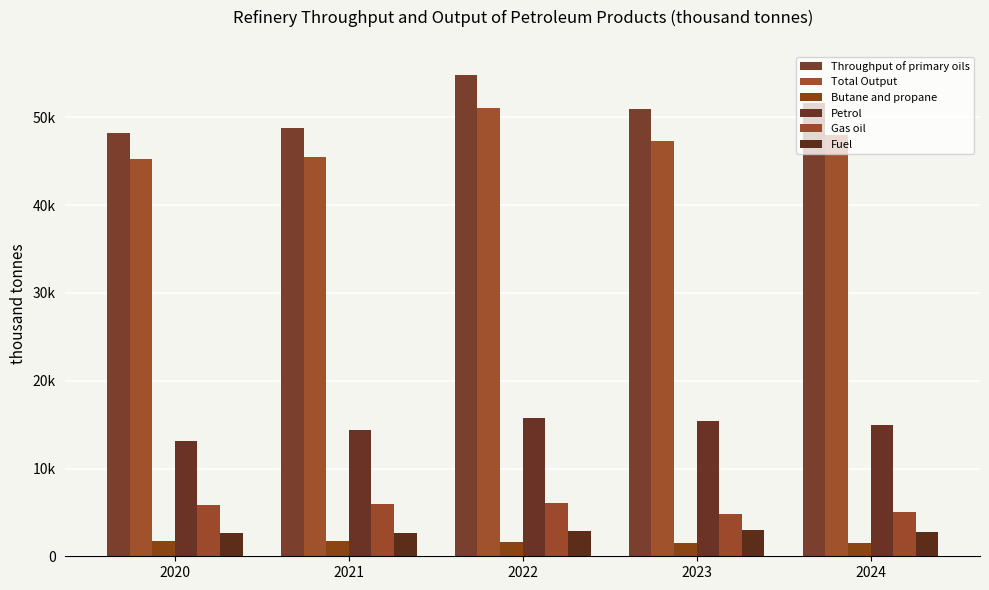

What are all the series names shown in the legend?

Throughput of primary oils, Total Output, Butane and propane, Petrol, Gas oil, Fuel